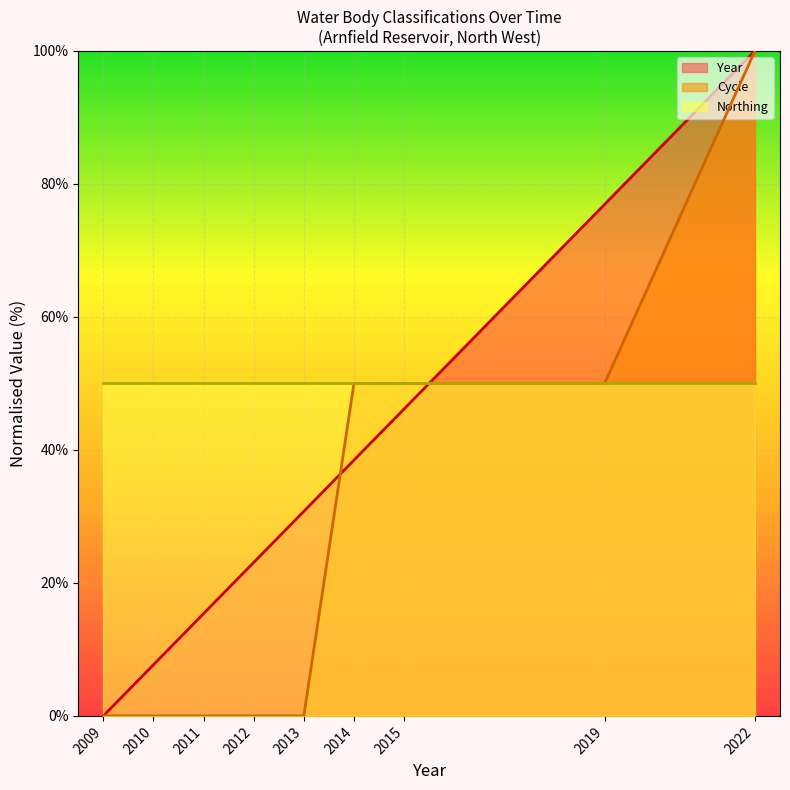

The value of Cycle at 2015 is 33.9. True or false?

False